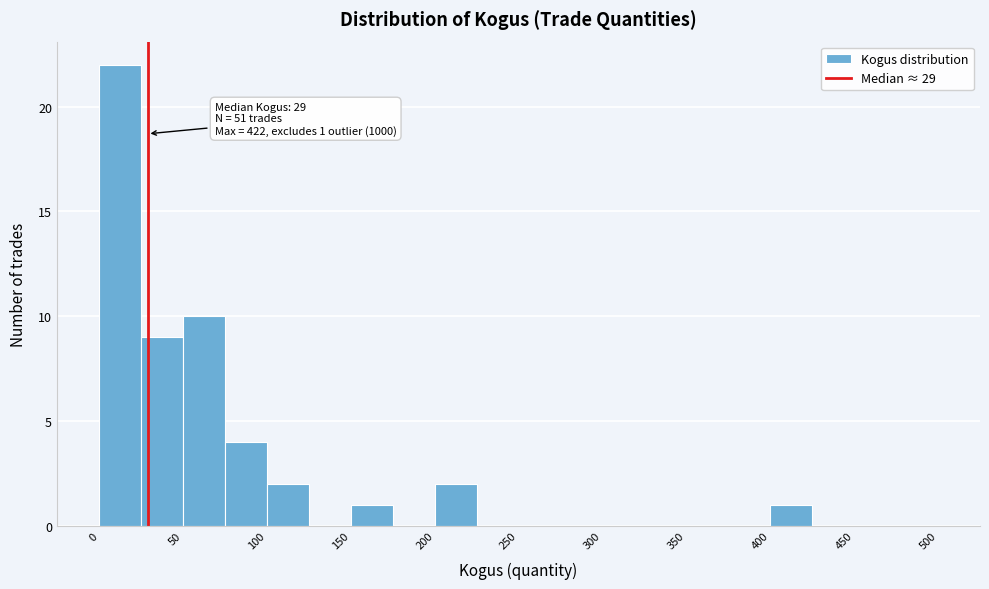

Over which range of the x-axis is the bar tallest?

0 to 25